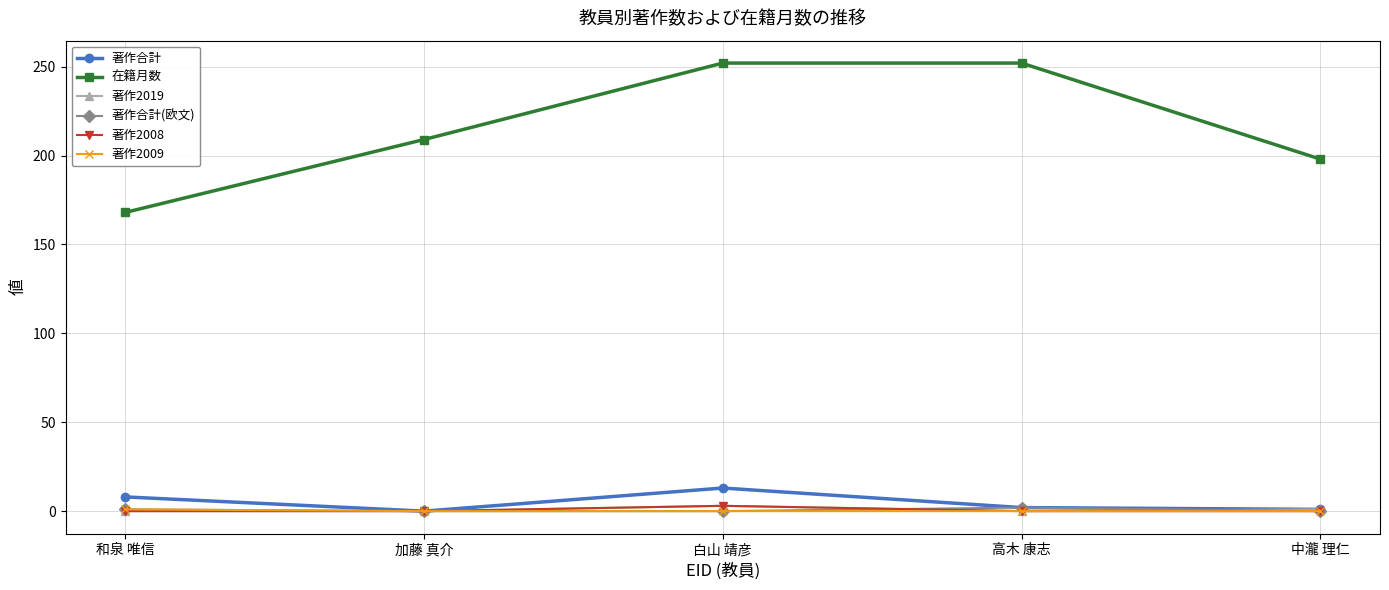

How many values in the 著作合計 series are below 2?

2